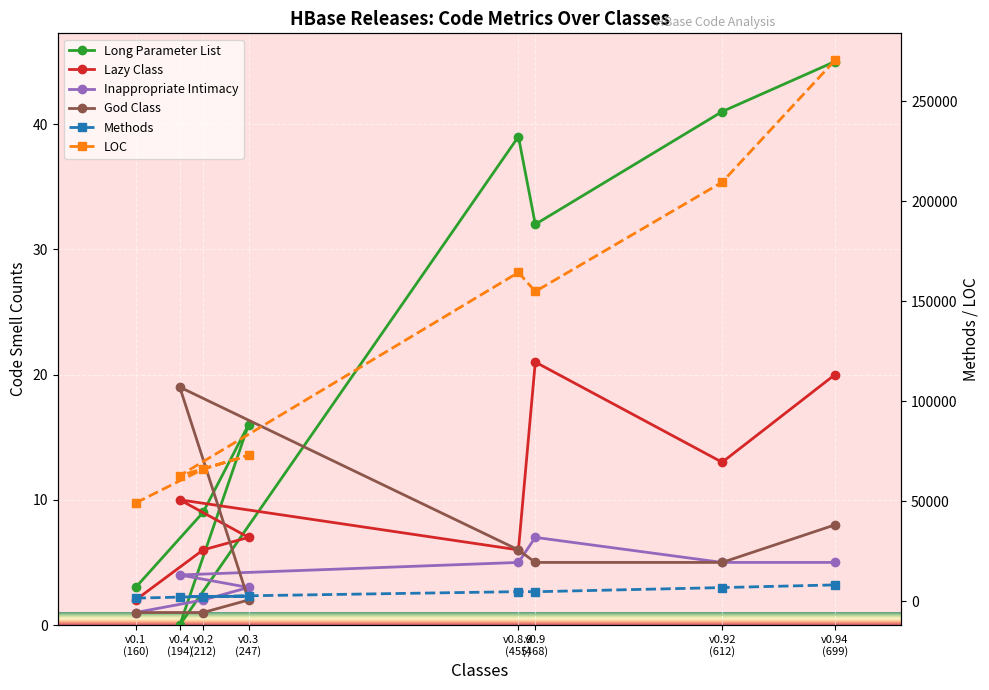

At which category does the chart reach its peak across all series?

v0.94
(699)